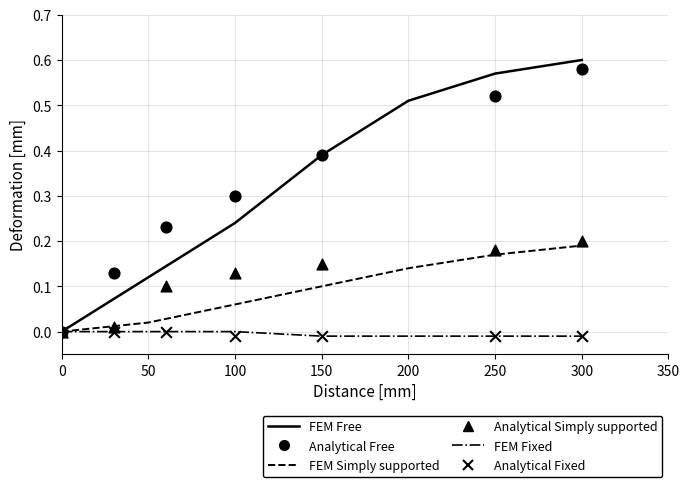

At which category is the sum across all series the highest?

300